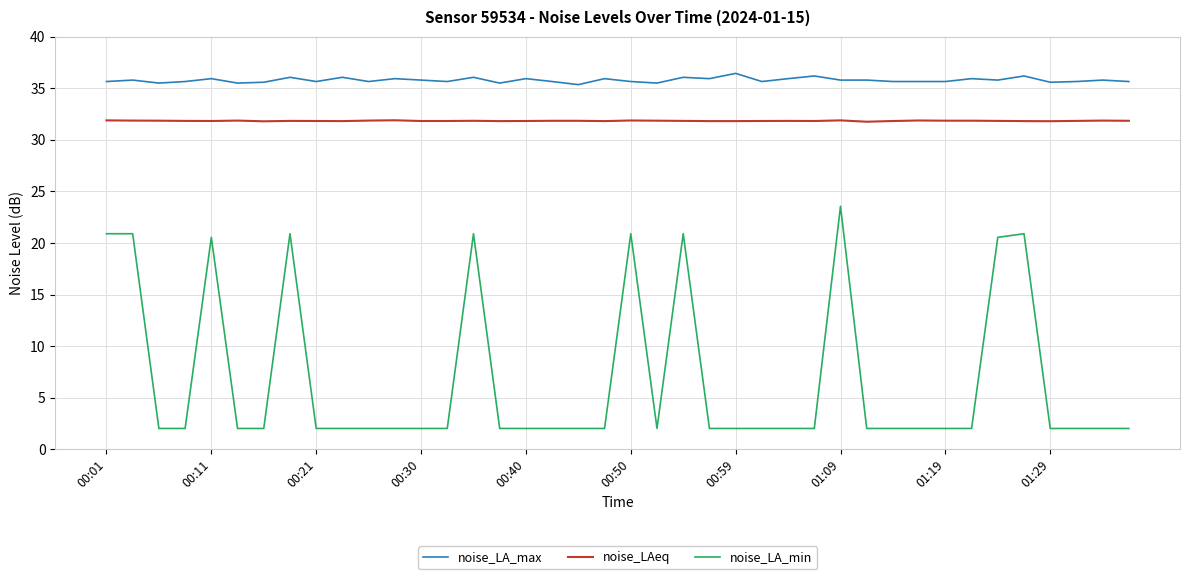

What is the maximum value shown in the chart?

36.5